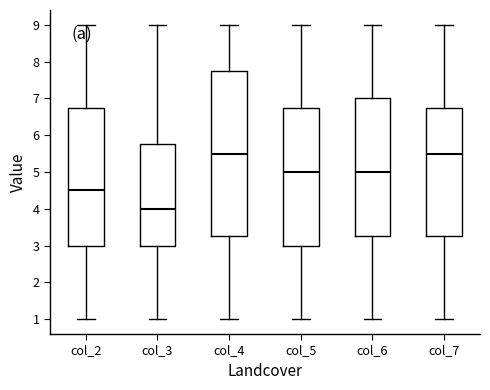

Which box has the lowest median line?

col_3